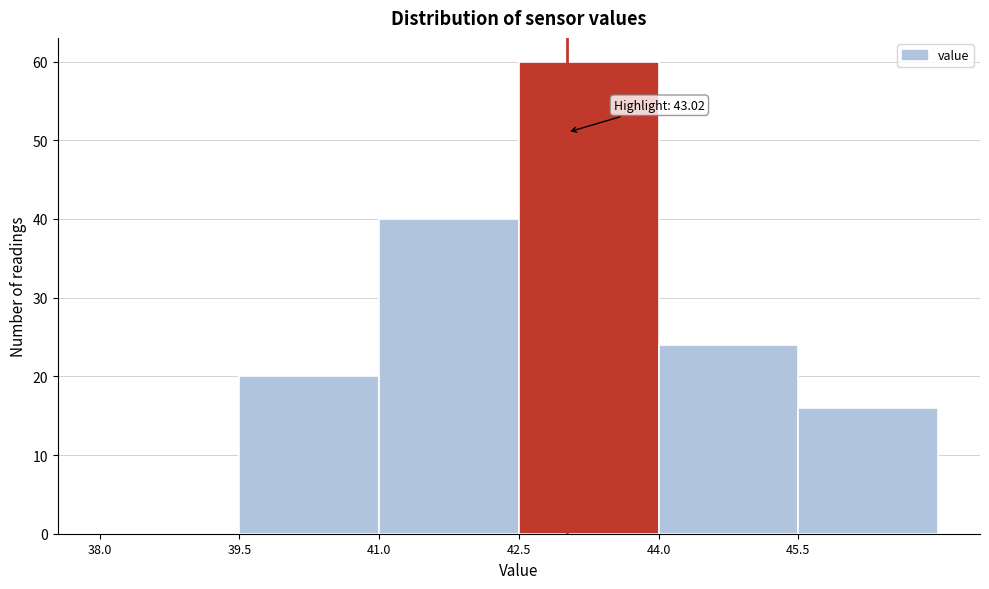

Which range on the x-axis has the tallest bar?

42.5 to 44.0